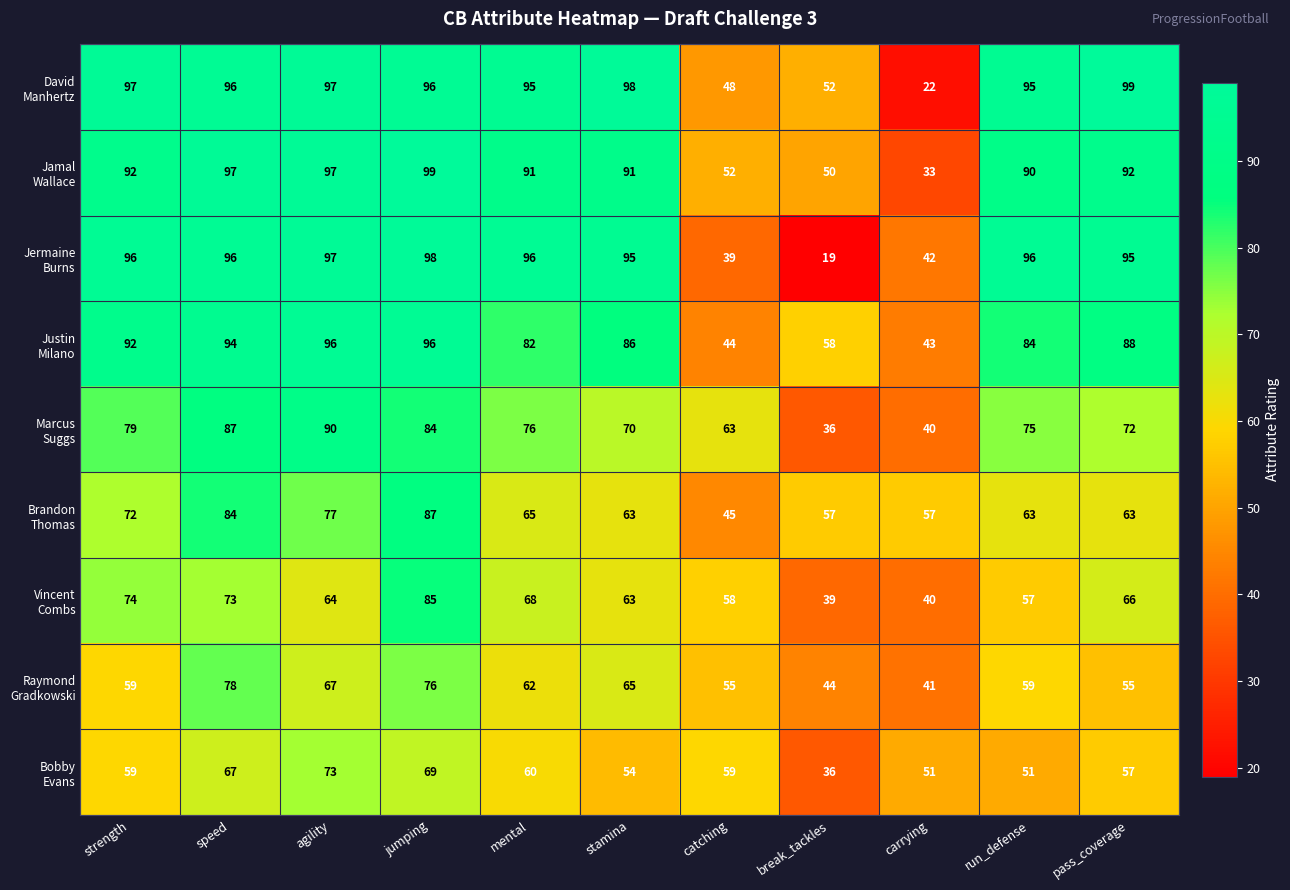

What is the difference between the highest and lowest values at strength?

38